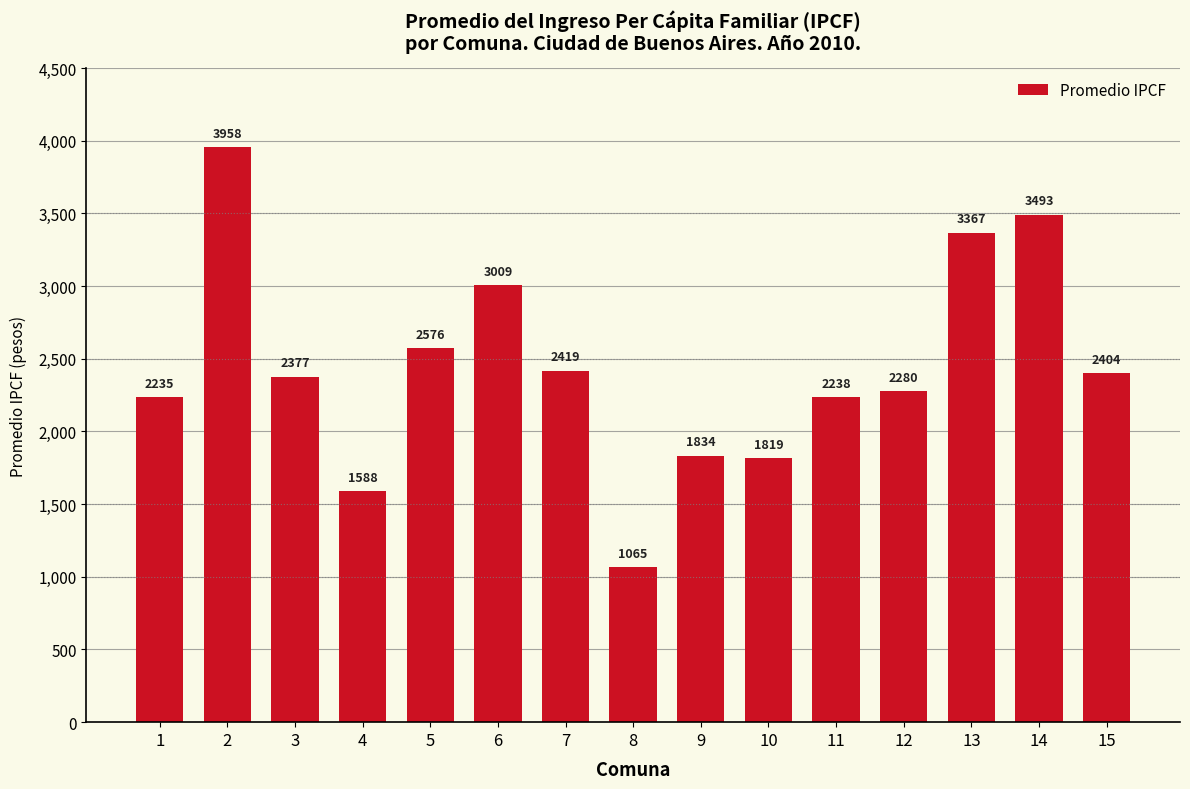

What is the minimum value shown in the chart?

1065.0